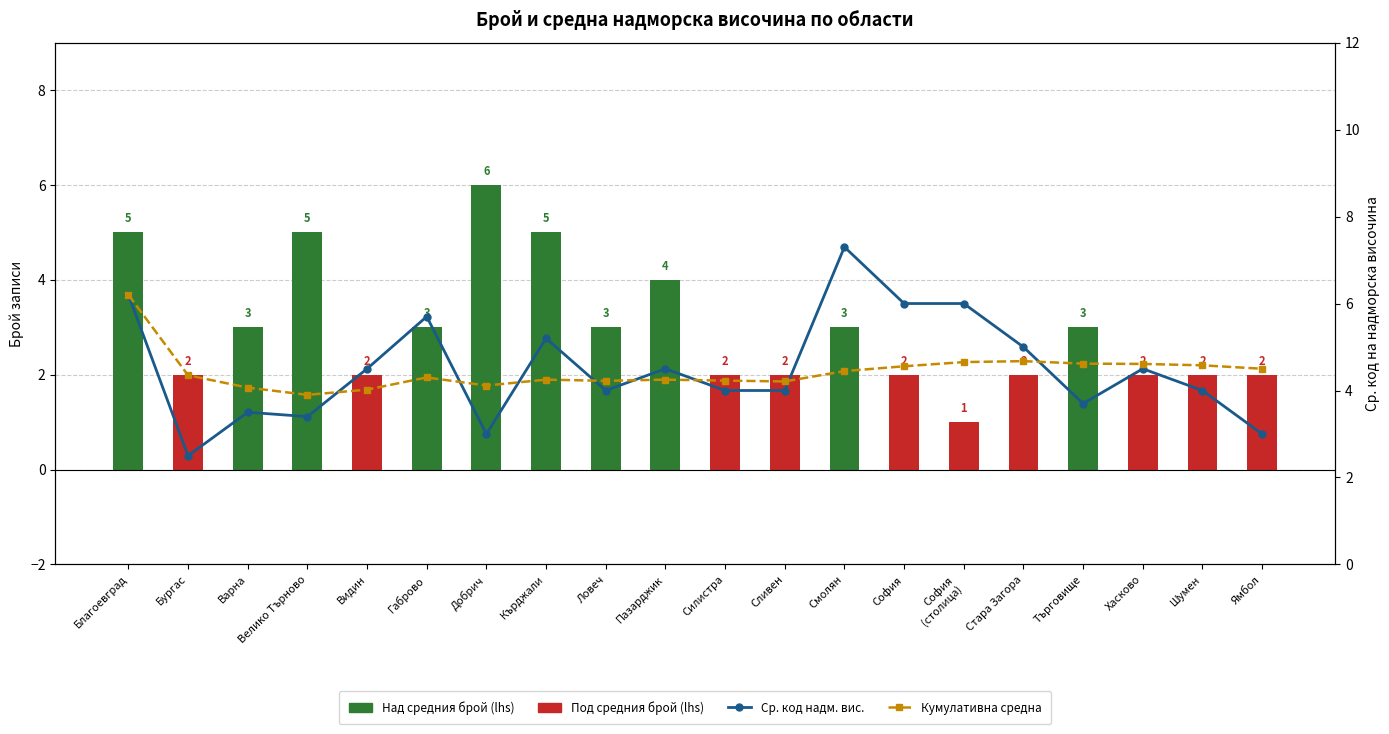

Which series has the largest total across all categories?

Ср. код на надм. вис.